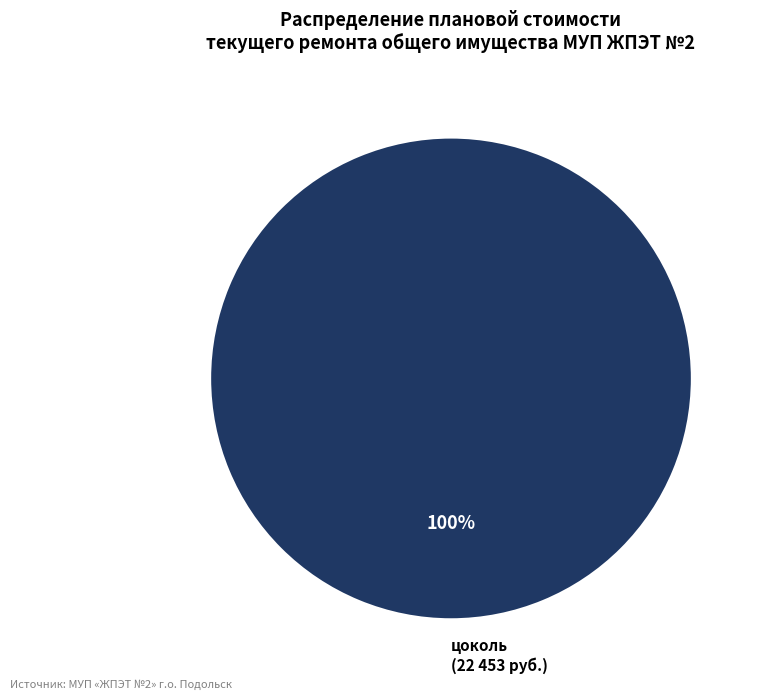

Count the number of slices in the pie.

1